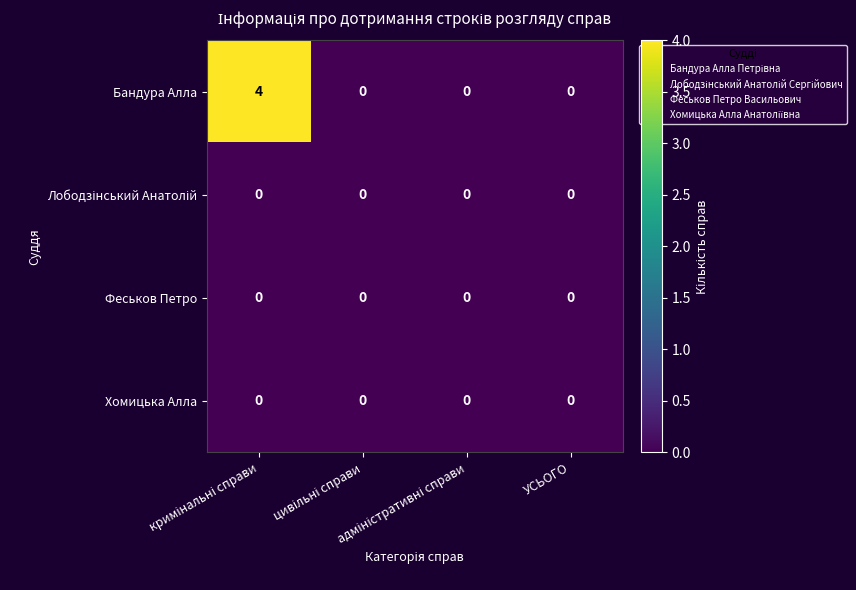

Which series has the largest range (max minus min)?

Бандура Алла